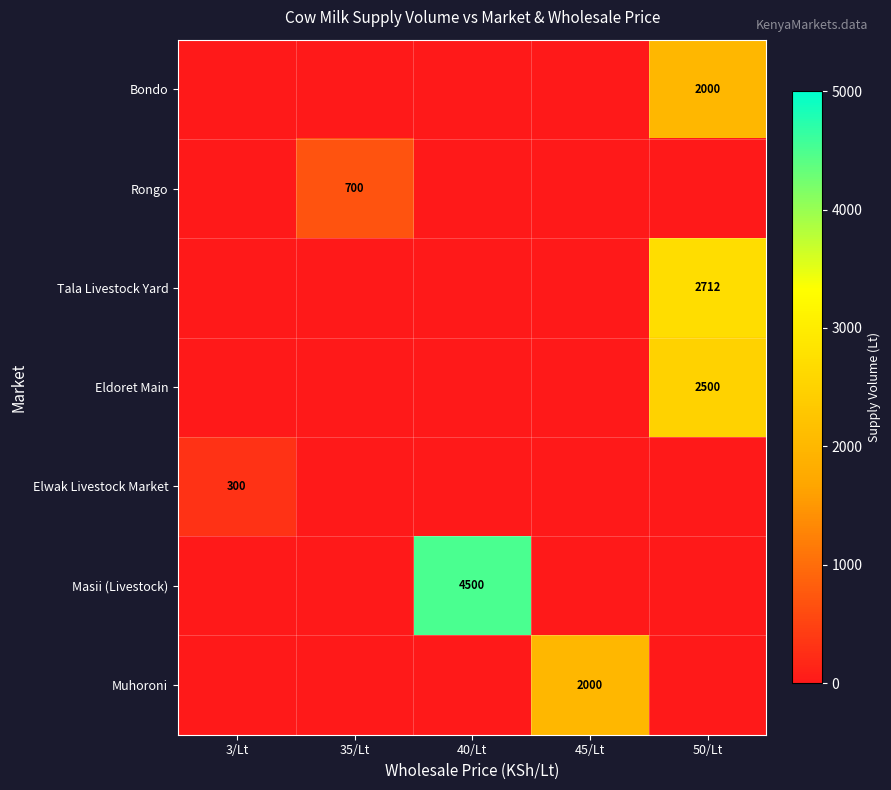

Is it true that Bondo equals 3236 at 50/Lt?

False